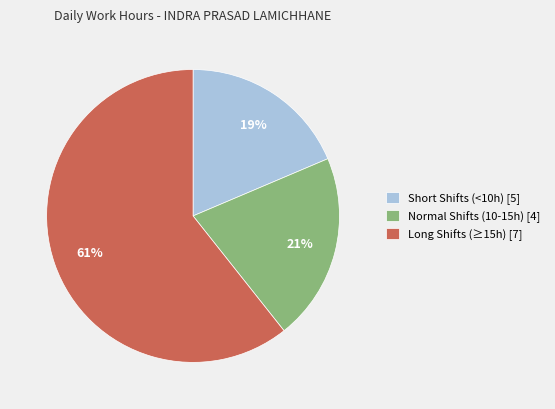

Count the number of slices in the pie.

3